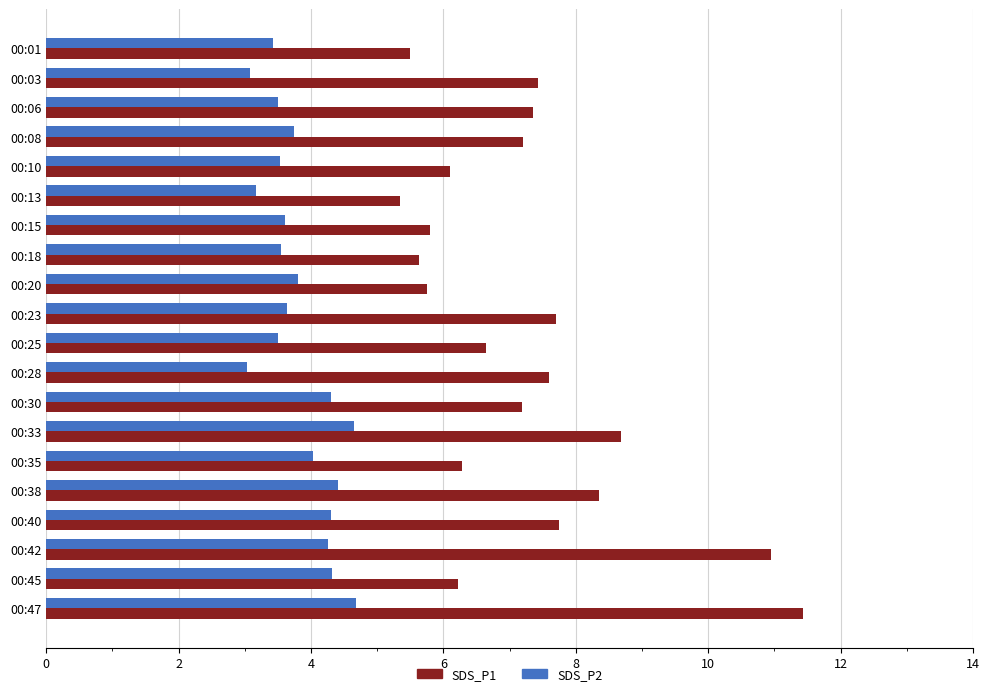

What is the average value of the SDS_P1 series?

7.2